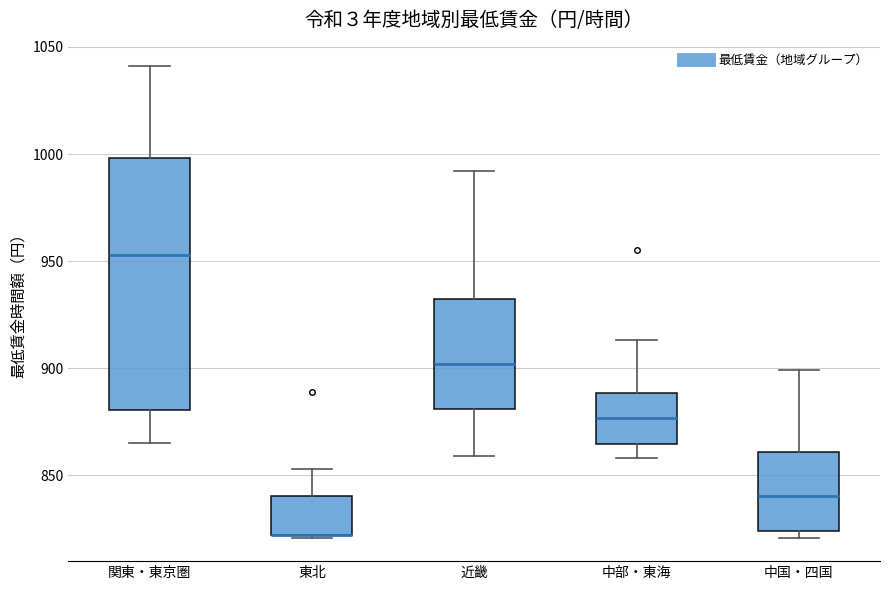

Reading left to right, read every box against the y-axis: the position of its median line, the range the box covers, and the ends of its whiskers. The values are not printed on the chart, so give them approximately, as read against the axis.

関東・東京圏: median 955, box 880 to 1000, whiskers 865 to 1040
東北: median 820 (drawn on the box's lower edge), box 820 to 840, whiskers 820 to 855
近畿: median 900, box 880 to 935, whiskers 860 to 990
中部・東海: median 875, box 865 to 890, whiskers 860 to 915
中国・四国: median 840, box 825 to 860, whiskers 820 to 900